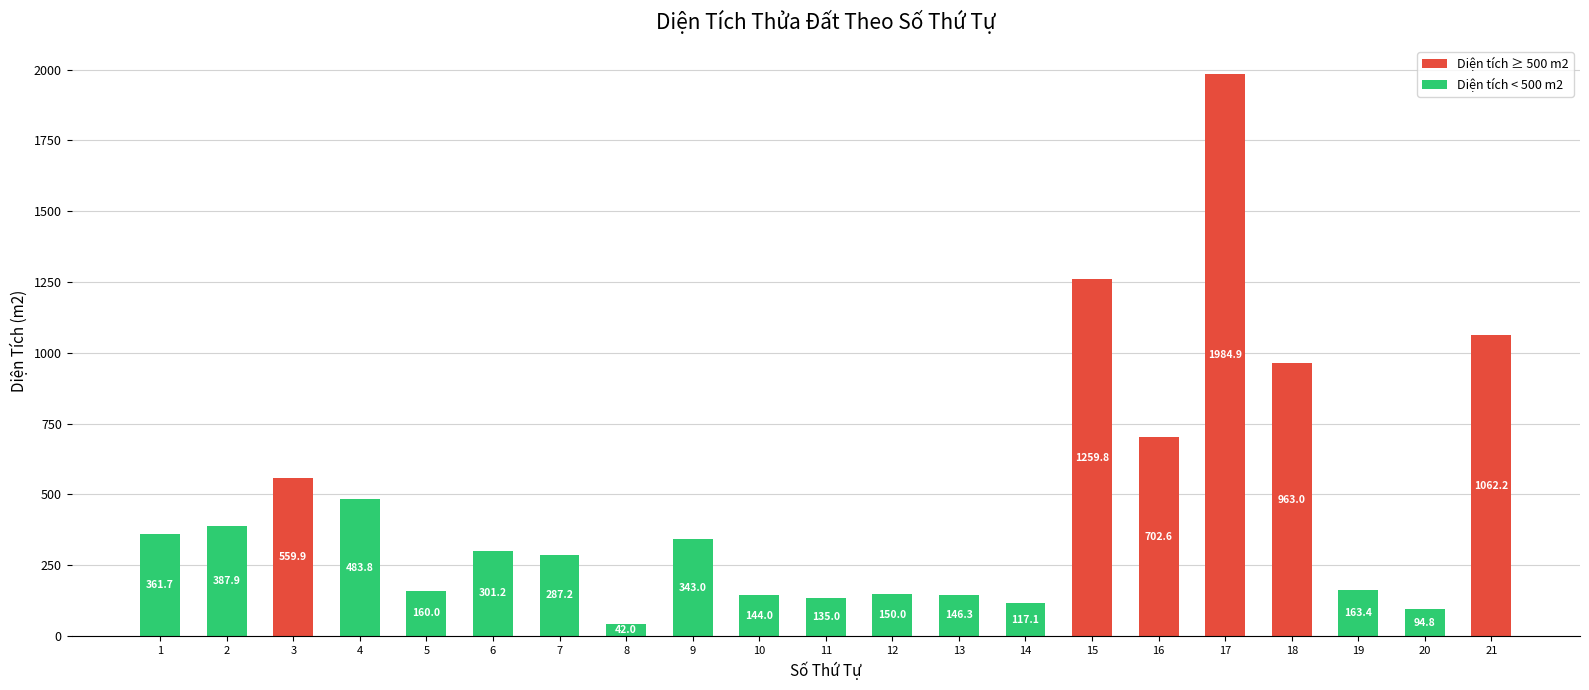

What is the smallest value displayed?

42.0